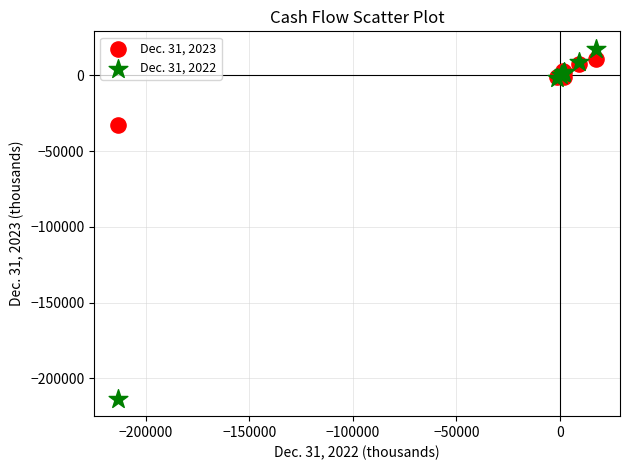

Which series contains the lowest Y value?

Dec. 31, 2022